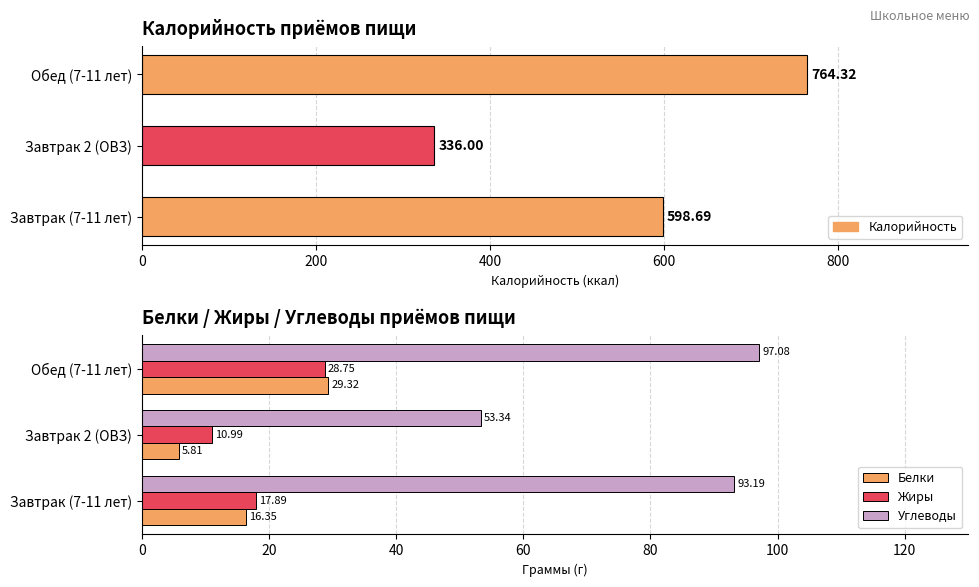

How many values in the Жиры series exceed 17?

2